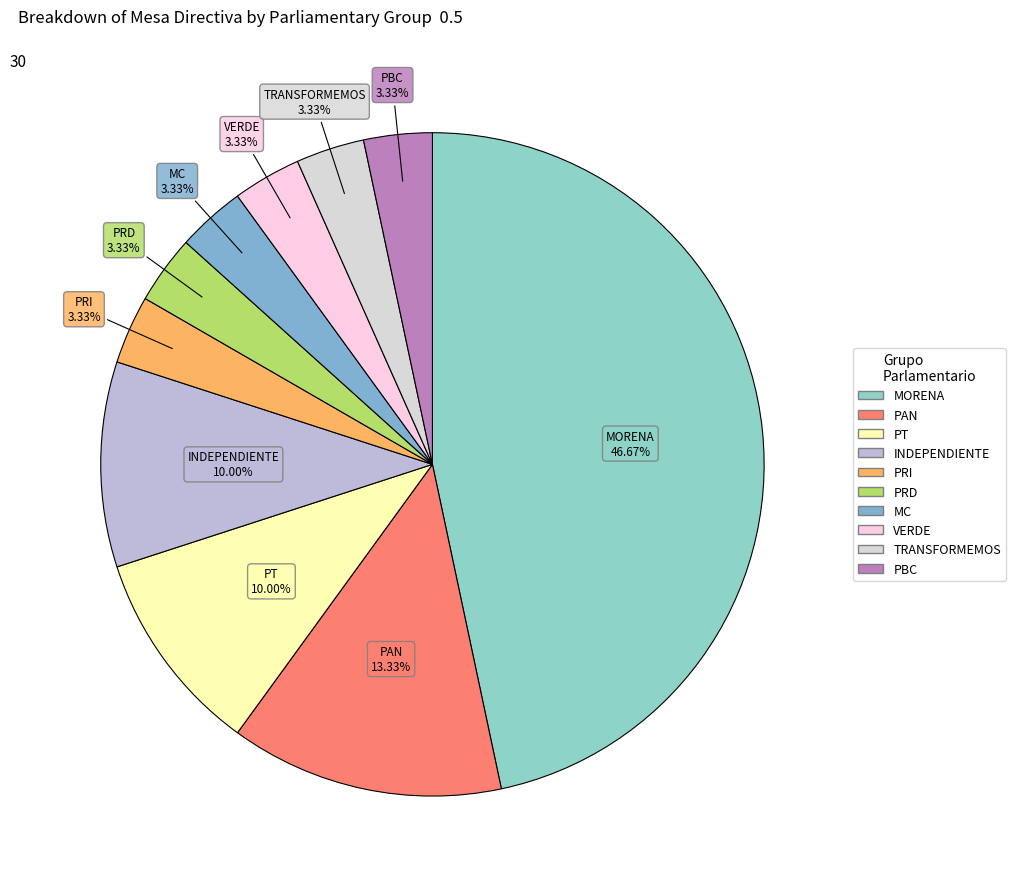

Does PRI account for over 50% of the chart?

No